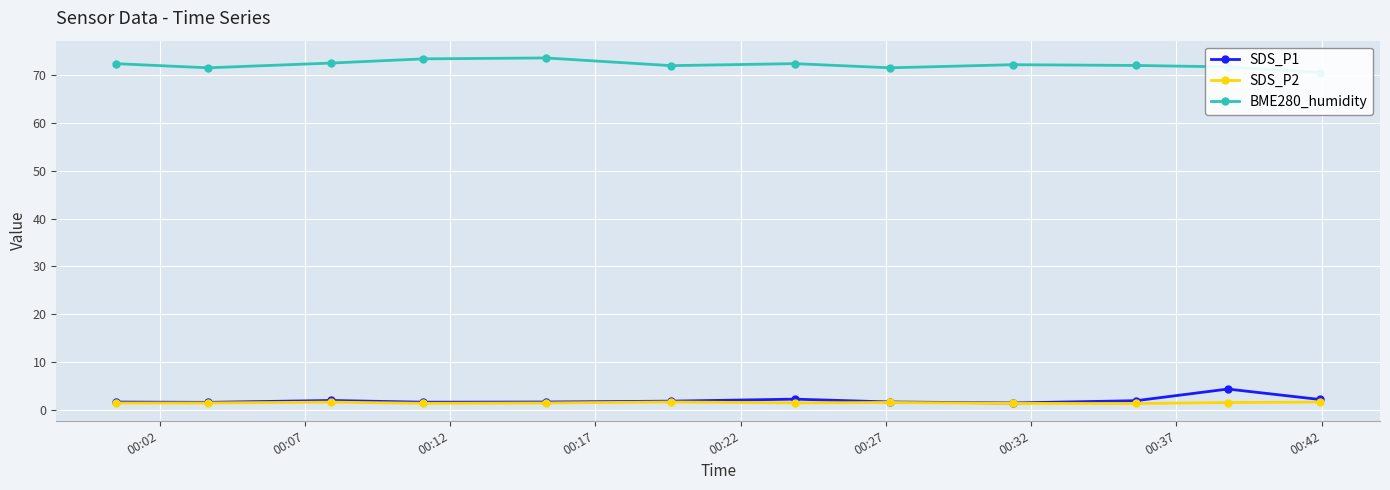

What is the value of the BME280_humidity point at the 4th from the left?

73.4